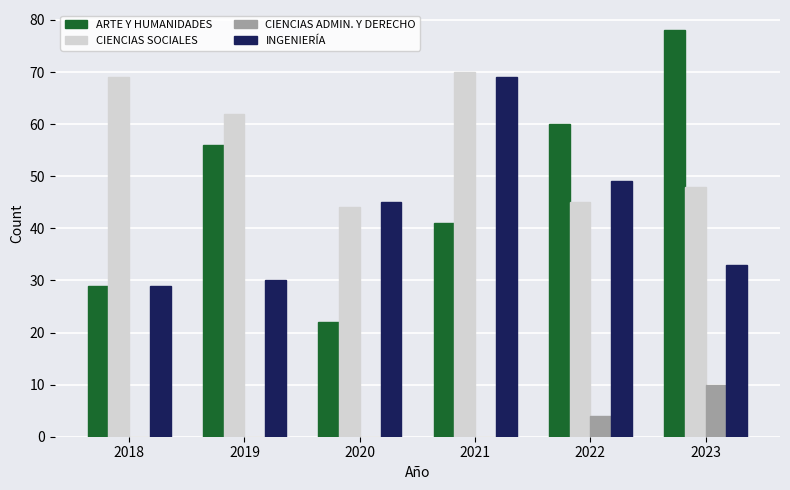

Reading left to right, transcribe all the data shown in this chart.

ARTE Y HUMANIDADES: 2018=29	2019=56	2020=22	2021=41	2022=60	2023=78
CIENCIAS SOCIALES: 2018=69	2019=62	2020=44	2021=70	2022=45	2023=48
CIENCIAS ADMIN. Y DERECHO: 2018=0	2019=0	2020=0	2021=0	2022=4	2023=10
INGENIERÍA: 2018=29	2019=30	2020=45	2021=69	2022=49	2023=33